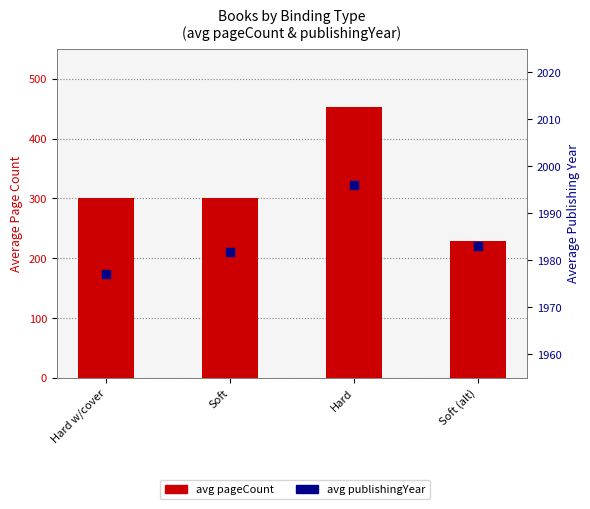

At how many categories does at least one series exceed 762?

4